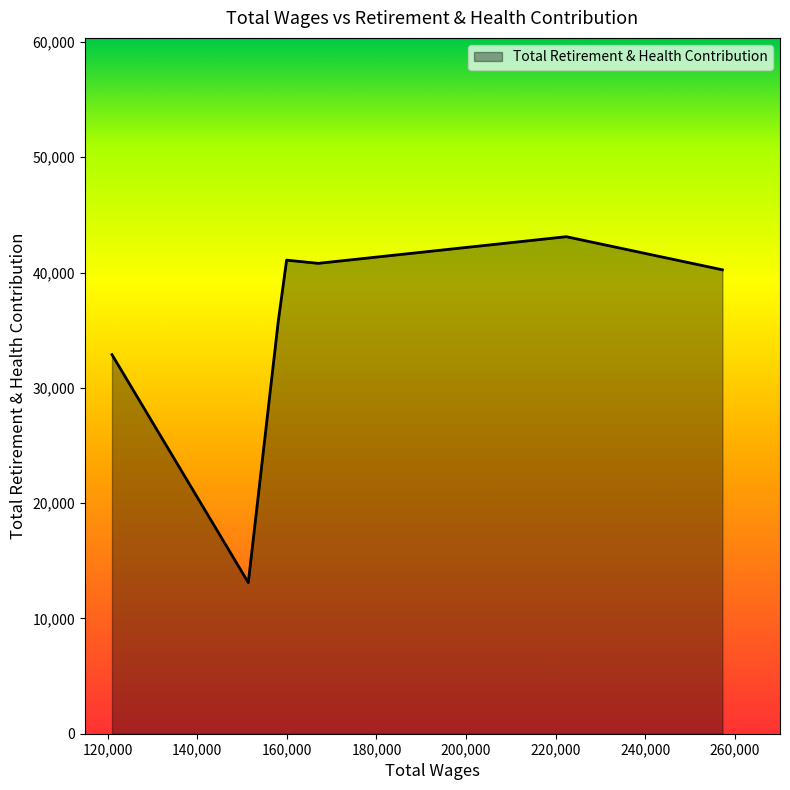

What is the average value?

35274